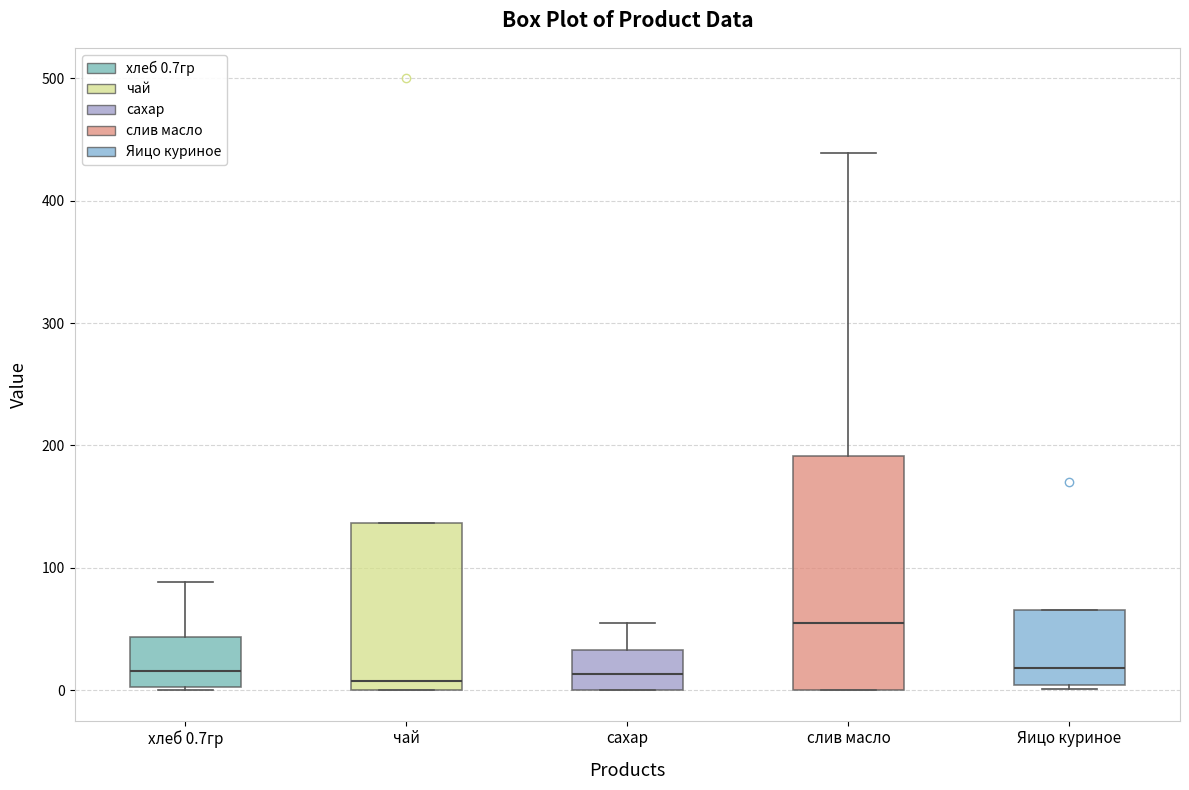

Reading left to right, transcribe this box plot: for each box, give where its median line is, the range the box spans, and where its two whiskers end, as read against the y-axis. The values are not printed on the chart, so give them approximately, as read against the axis.

хлеб 0.7гр: median 20, box 0 to 40, whiskers 0 to 90
чай: median 10, box 0 to 140, whiskers 0 to 140
сахар: median 10, box 0 to 30, whiskers 0 to 60
слив масло: median 50, box 0 to 190, whiskers 0 to 440
Яицо куриное: median 20, box 0 to 70, whiskers 0 (just below the box's lower edge) to 70